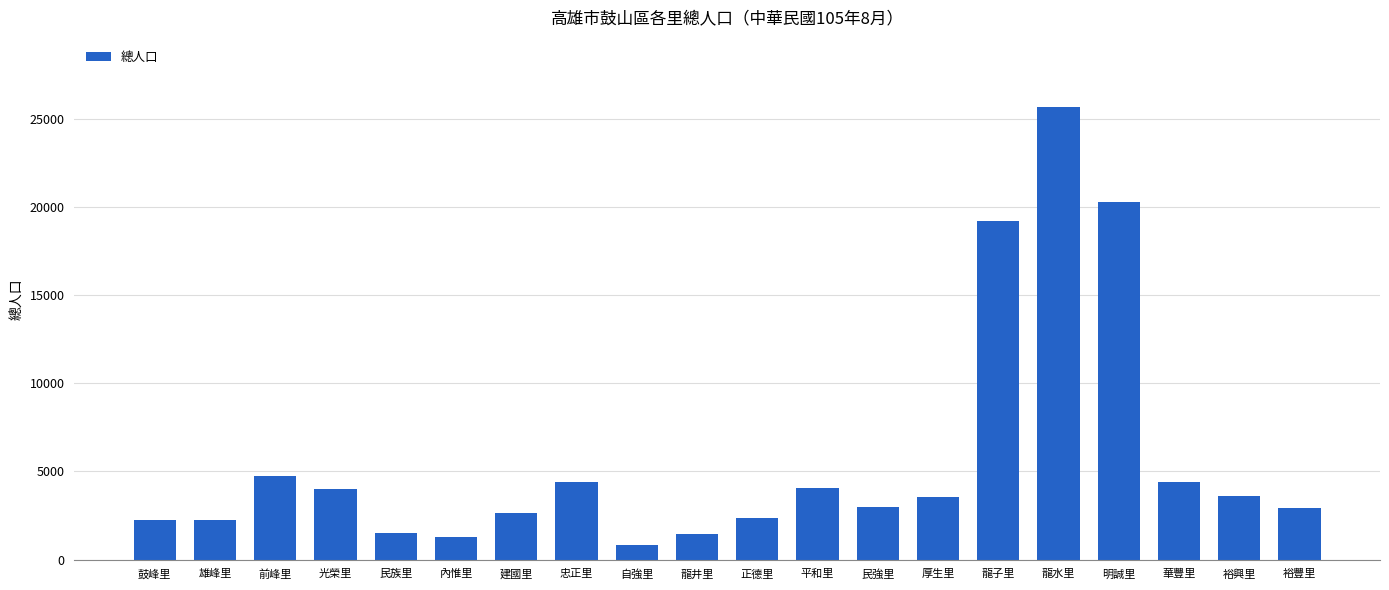

What is the label of the 5th bar from the left?

民族里